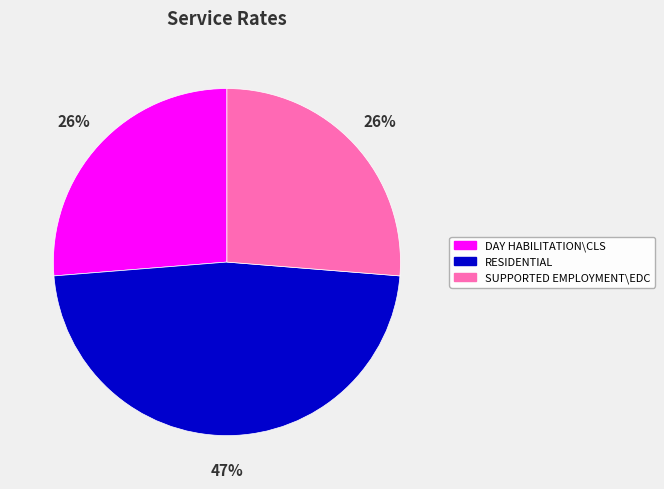

The SUPPORTED EMPLOYMENT\EDC slice represents 26% of the pie. True or false?

True